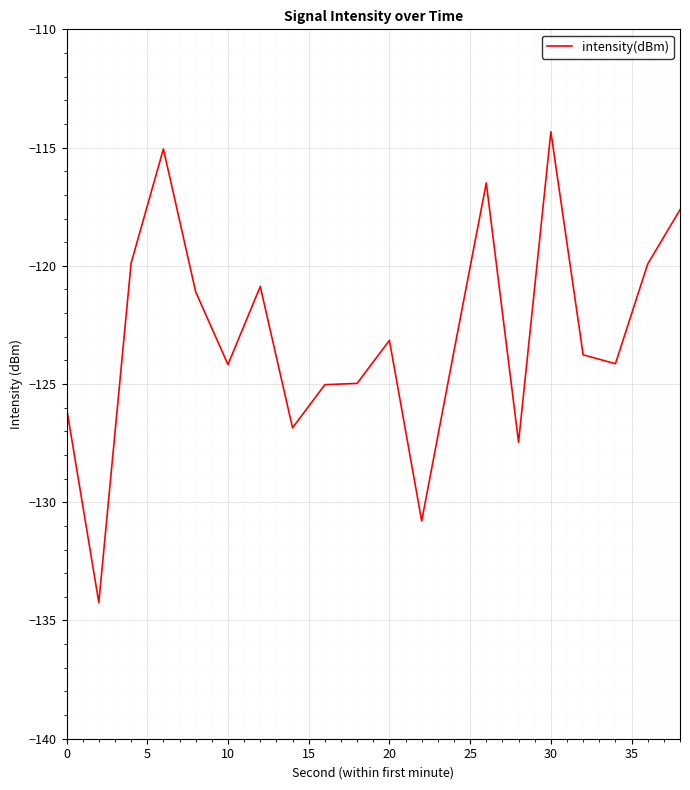

What is the greatest value displayed?

-114.3